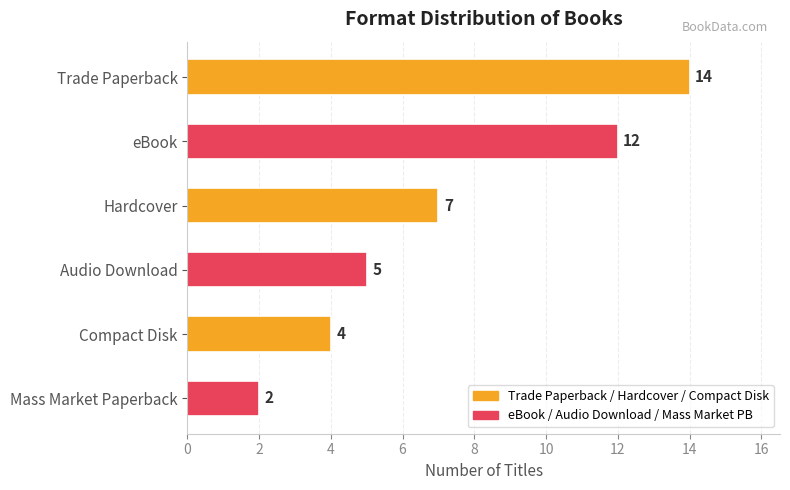

Which has a higher value, Trade Paperback or eBook?

Trade Paperback